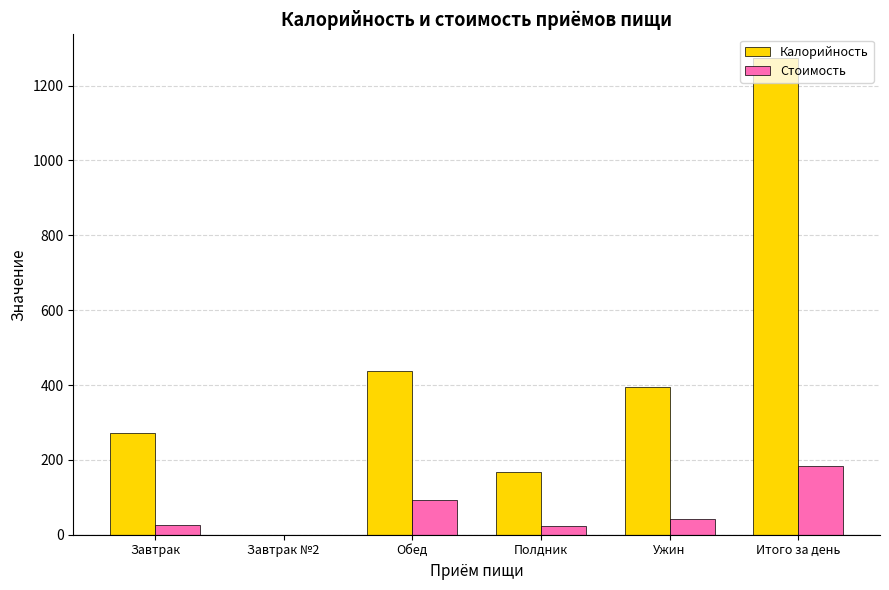

What is the highest value of the Калорийность series?

1273.4